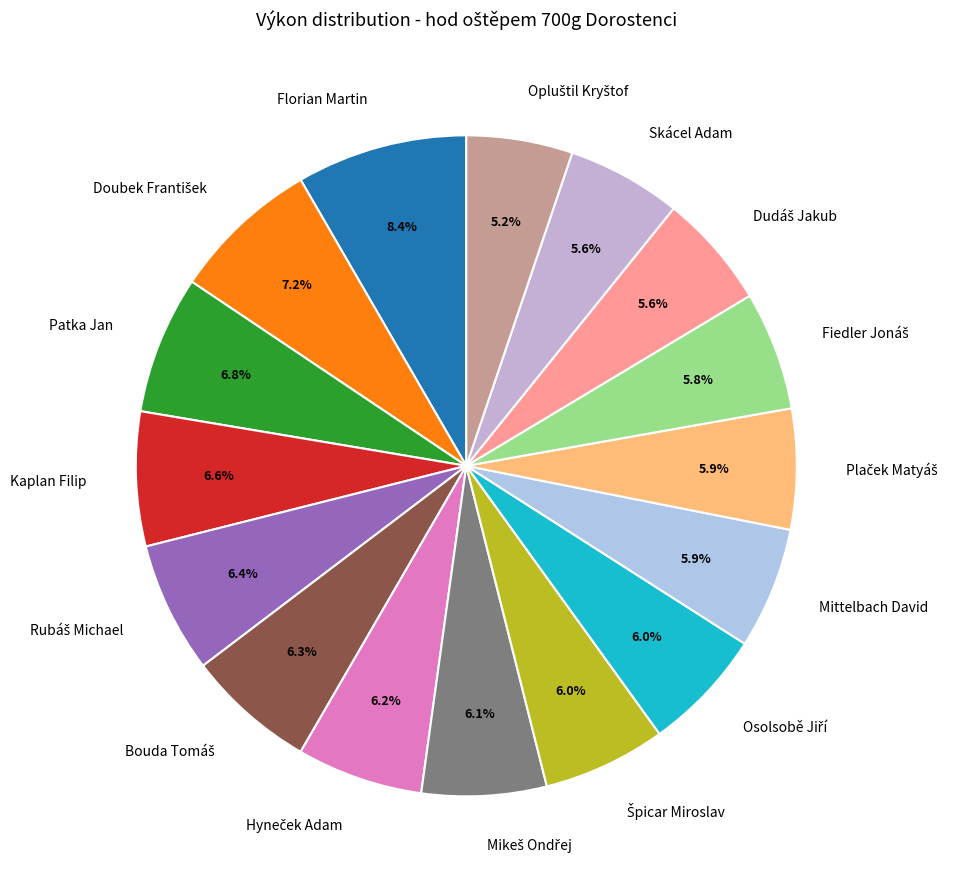

Is Patka Jan the majority of the pie?

No